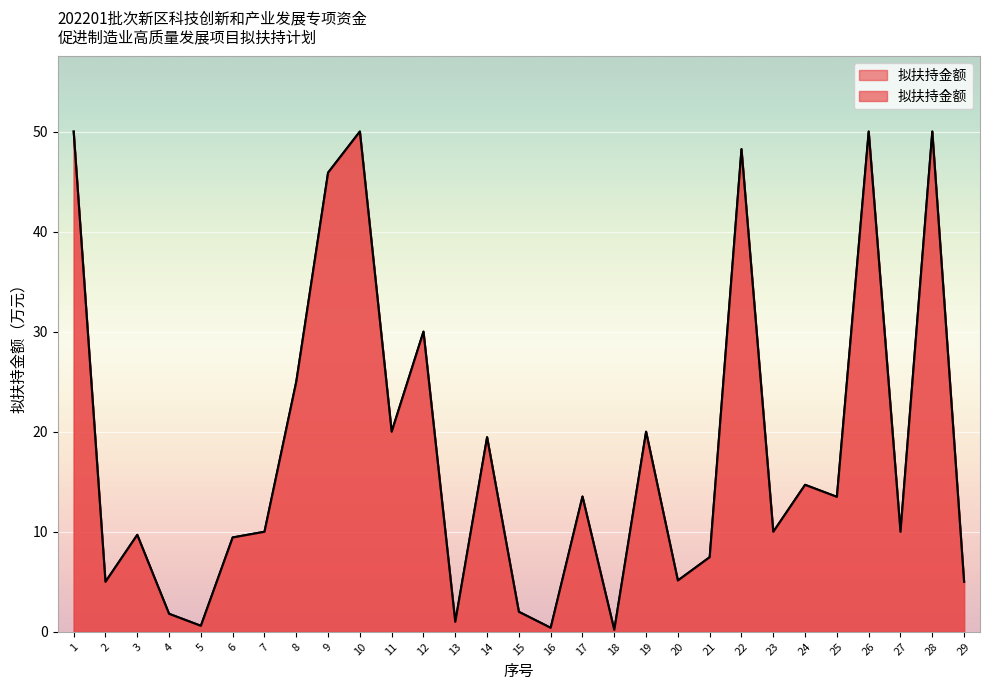

Approximately how many times larger is the value at 3 compared to 4?

5.4